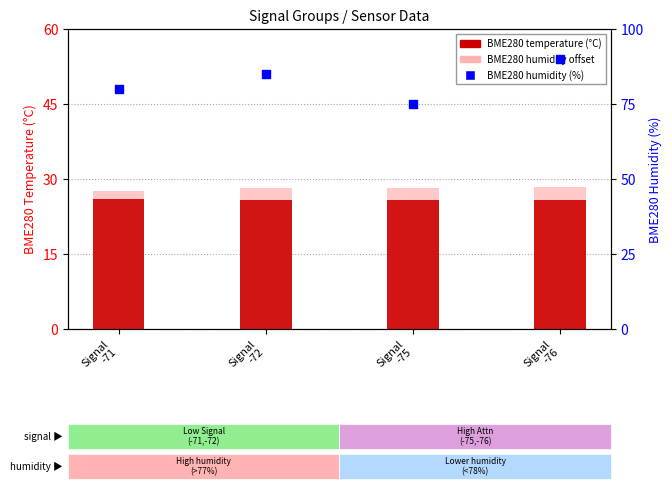

Is the value of BME280 humidity (%) at Signal
-75 greater than the value of BME280 temperature at Signal
-75?

Yes